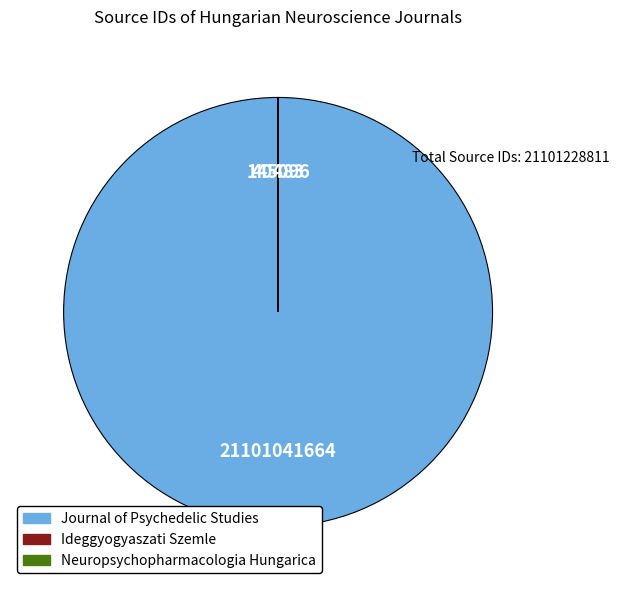

Is there a majority slice in this chart?

Yes